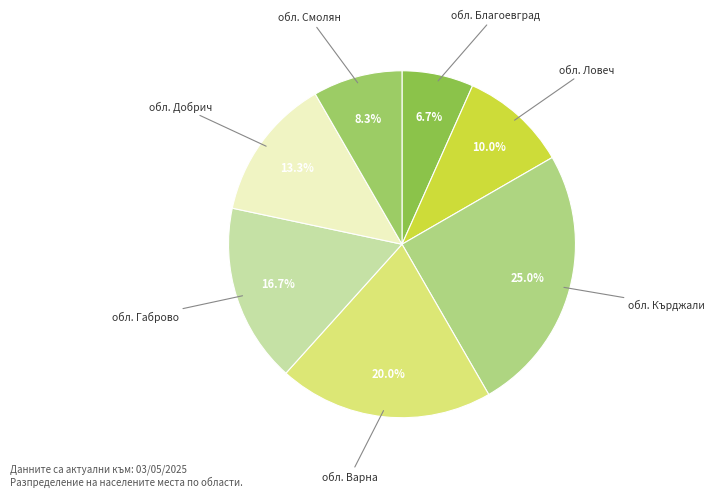

Do обл. Добрич and обл. Ловеч together represent more than half of the pie?

No